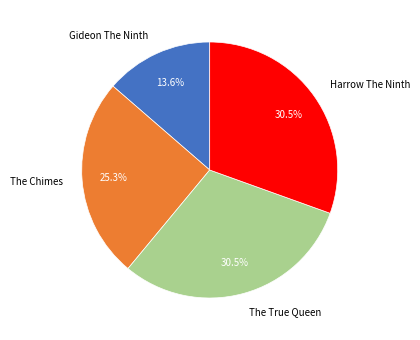

Approximately how many times larger is the value at Harrow The Ninth compared to The True Queen?

1.0